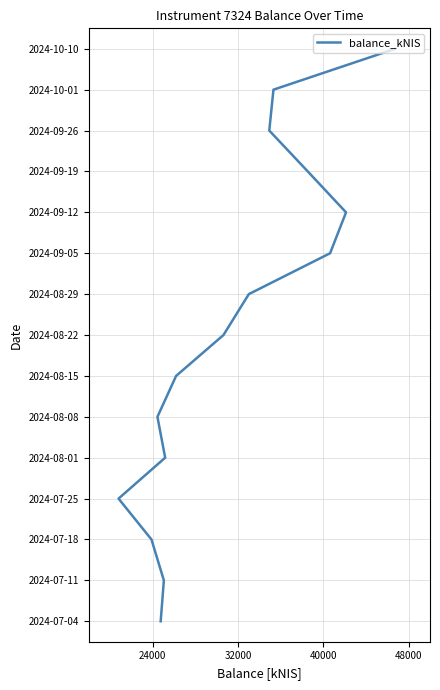

How many lines are shown in the chart?

1